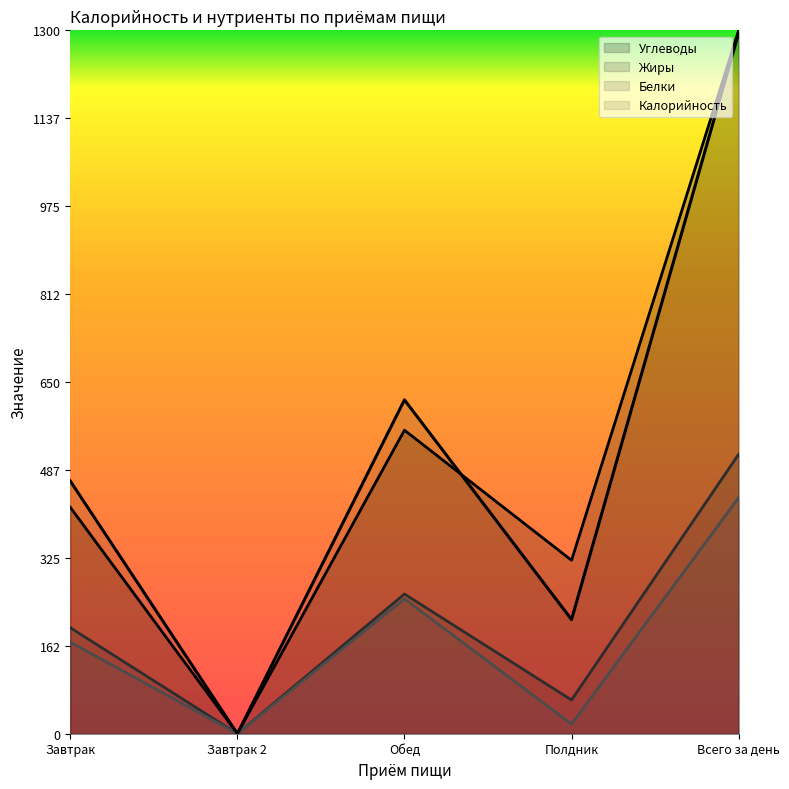

Reading left to right, transcribe all the data shown in this chart.

Калорийность: 57.5	0.0	75.9	26.0	159.4
Белки: 20.8	0.0	30.7	2.2	53.7
Жиры: 24.1	0.0	31.8	7.7	63.6
Углеводы: 51.5	0.0	69.0	39.5	160.0